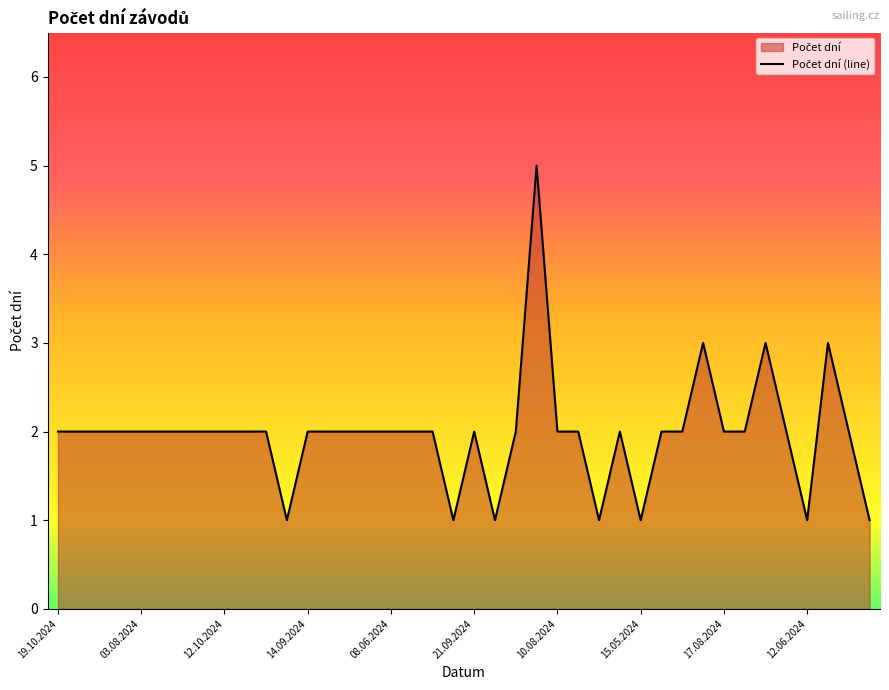

What is the difference between the maximum and minimum values?

4